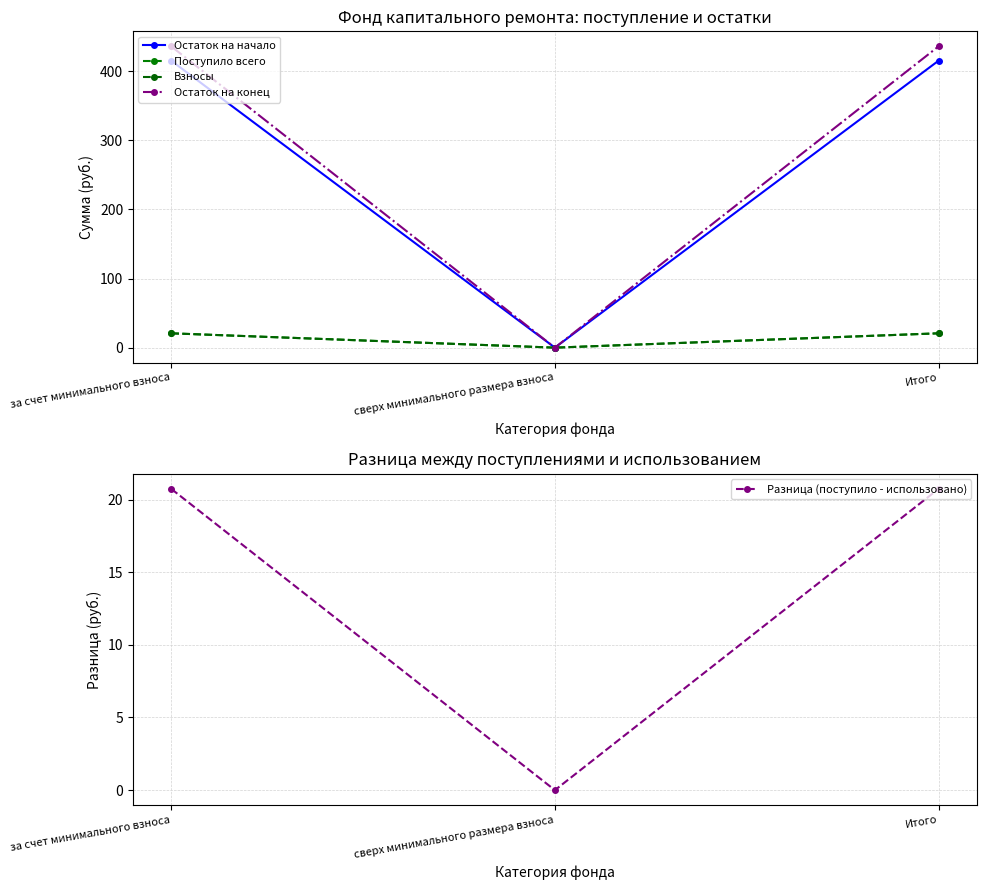

Reading left to right, what are all the values shown in this chart?

Остаток на начало: за счет минимального взноса=415.2	сверх минимального размера взноса=0.0	Итого=415.2
Поступило всего: за счет минимального взноса=20.7	сверх минимального размера взноса=0.0	Итого=20.7
Взносы: за счет минимального взноса=20.7	сверх минимального размера взноса=0.0	Итого=20.7
Остаток на конец: за счет минимального взноса=435.9	сверх минимального размера взноса=0.0	Итого=435.9
Разница (поступило - использовано): за счет минимального взноса=20.7	сверх минимального размера взноса=0.0	Итого=20.7